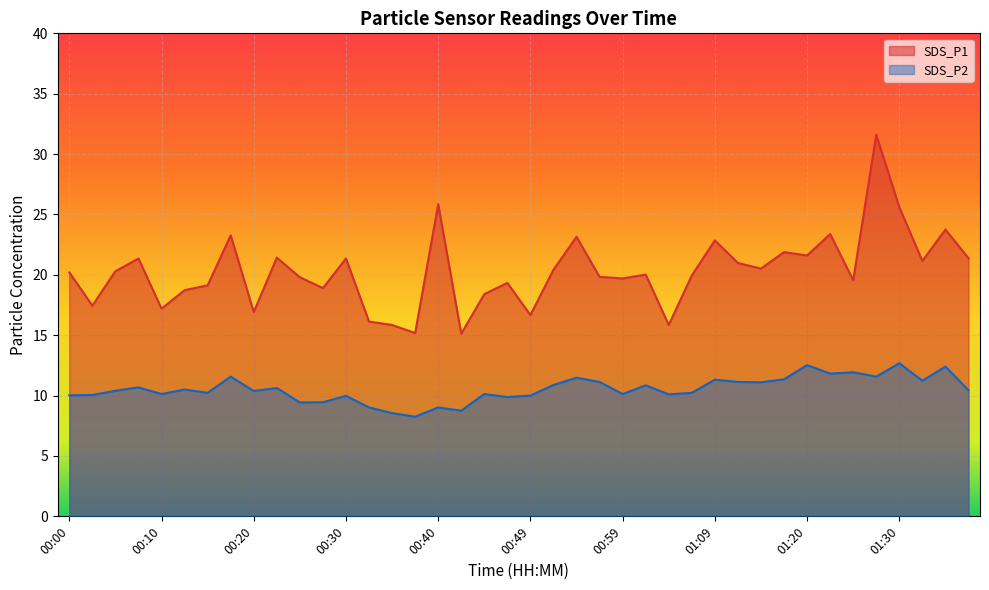

At which label does SDS_P2 first exceed 10?

00:00